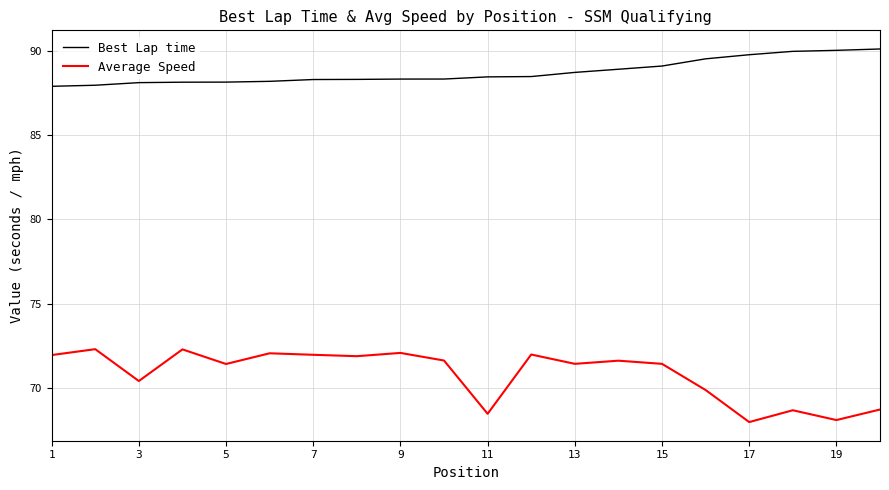

Which series has the largest total across all categories?

Best Lap time